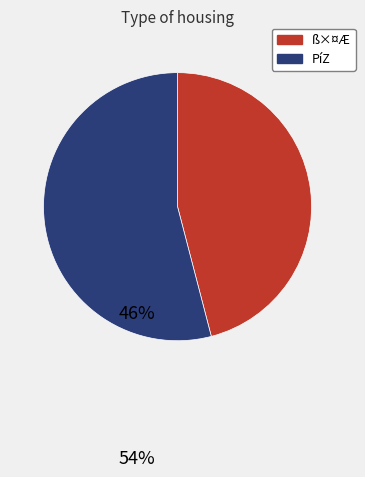

Does any single category account for the majority?

Yes